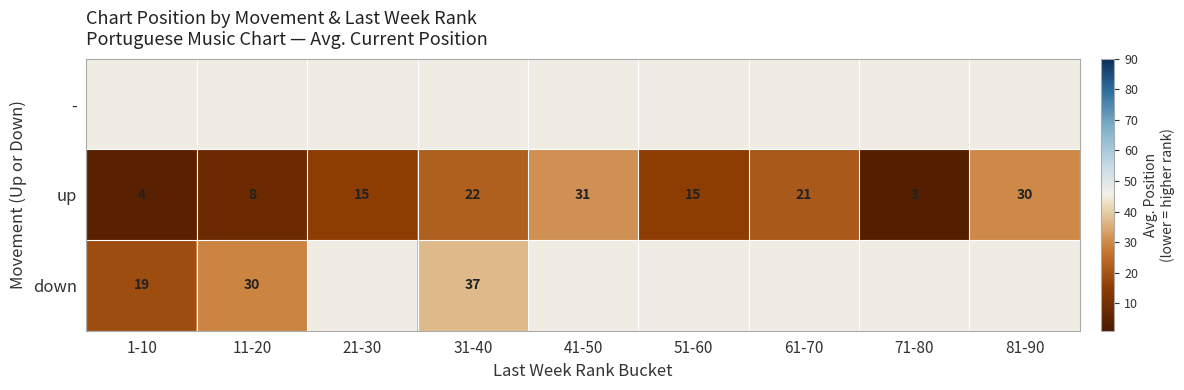

What is the difference between the maximum and minimum values in the up series?

28